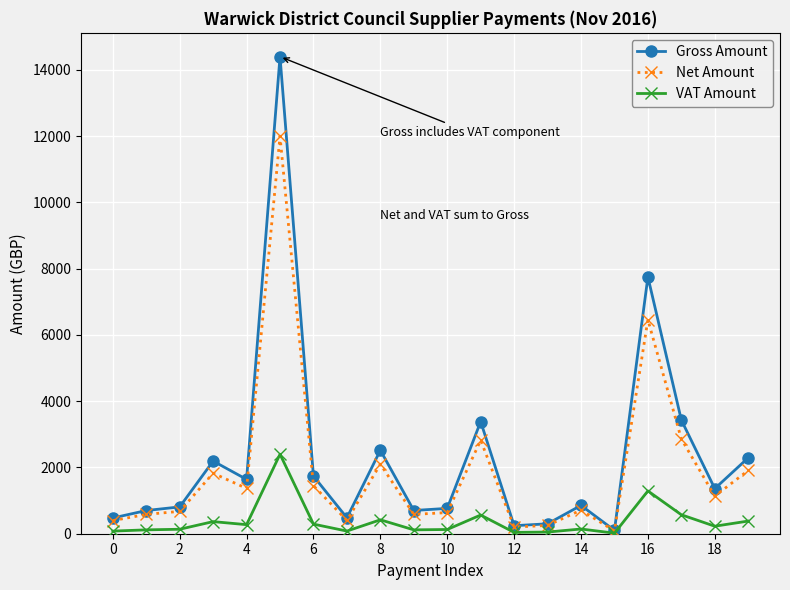

What is the value of the Net Amount point at the 19th from the left?

1134.8